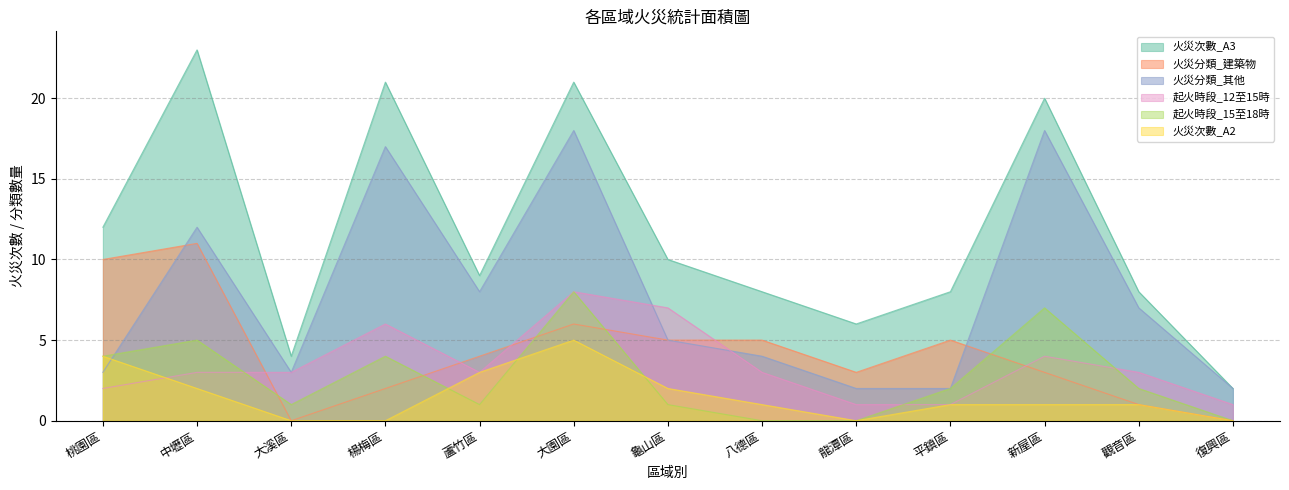

Is the value of 起火時段_15至18時 at 龜山區 greater than the value of 火災分類_建築物 at 平鎮區?

No